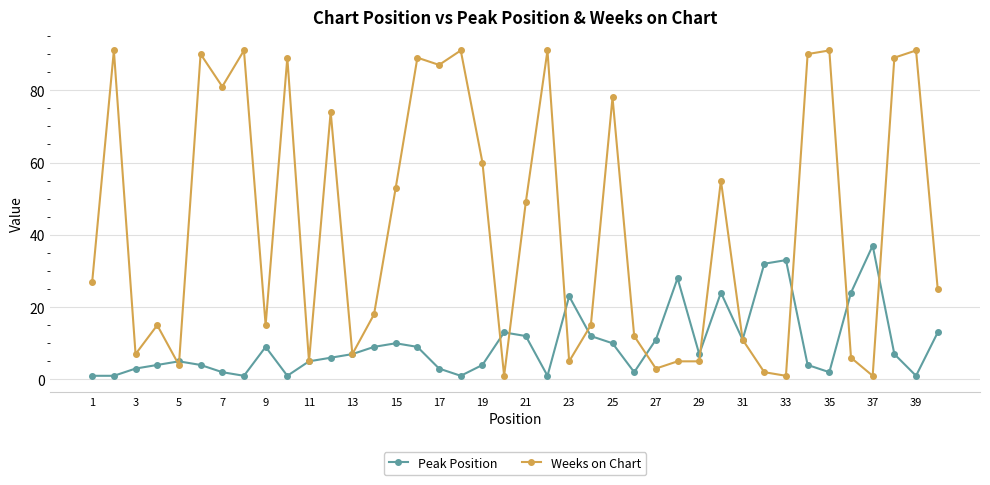

At how many categories does at least one series exceed 8?

35